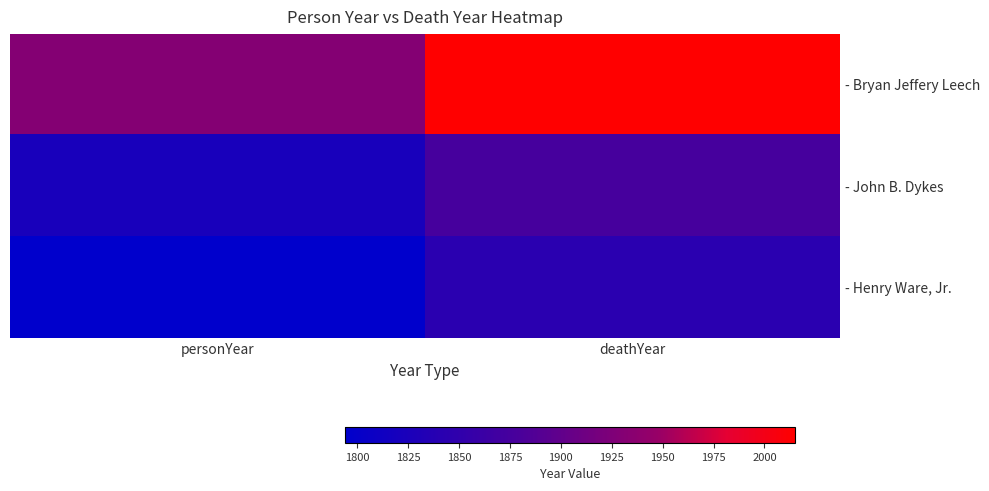

Reading left to right, extract all data points from this chart.

- Bryan Jeffery Leech: personYear=1931	deathYear=2015
- John B. Dykes: personYear=1823	deathYear=1876
- Henry Ware, Jr.: personYear=1794	deathYear=1843